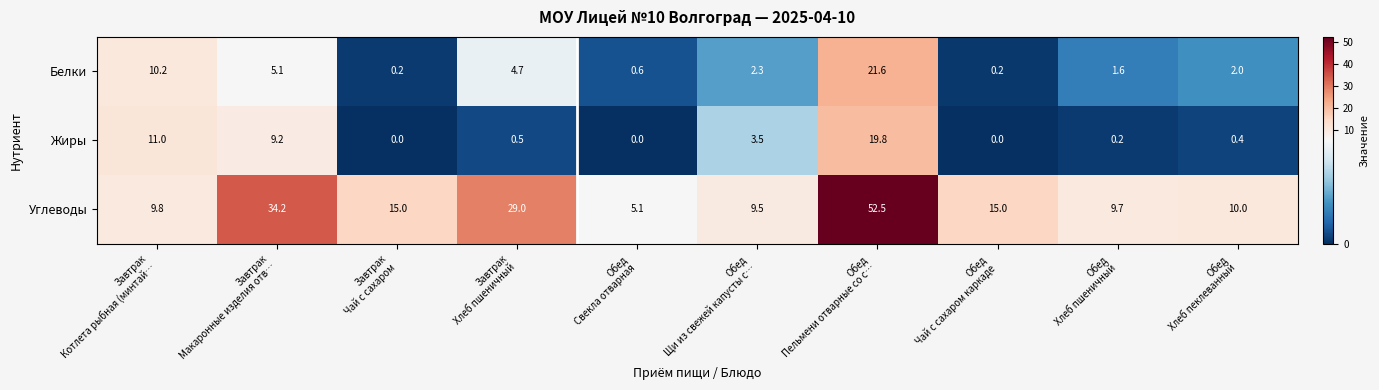

What is the difference between the maximum and minimum values in the Жиры series?

19.8